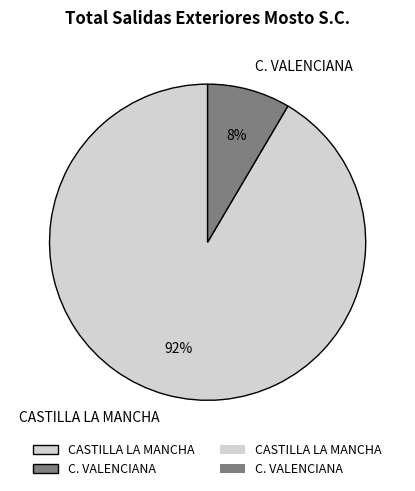

Rank the categories by value from lowest to highest.

C. VALENCIANA, CASTILLA LA MANCHA